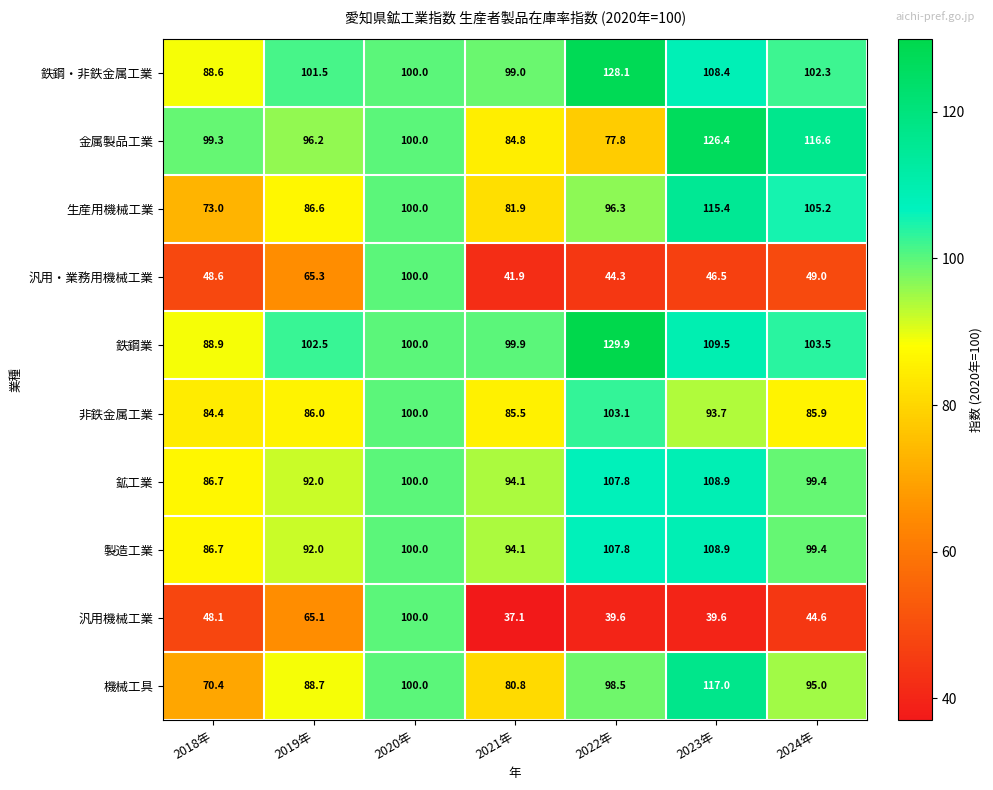

Which series has the largest total across all categories?

鉄鋼業